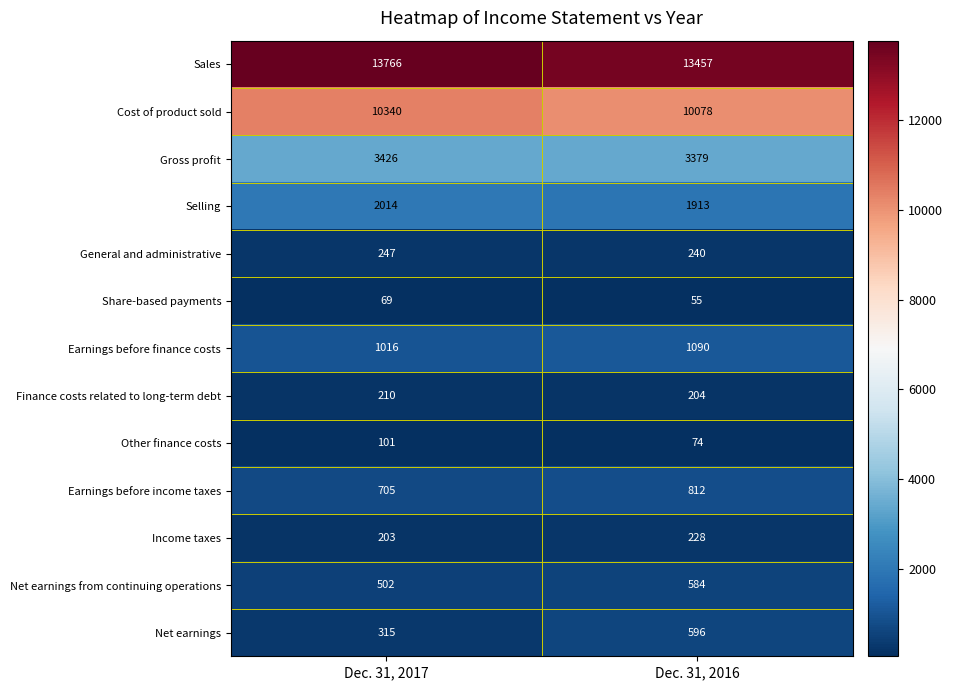

Where is Income taxes nearest to the value 215?

Dec. 31, 2017